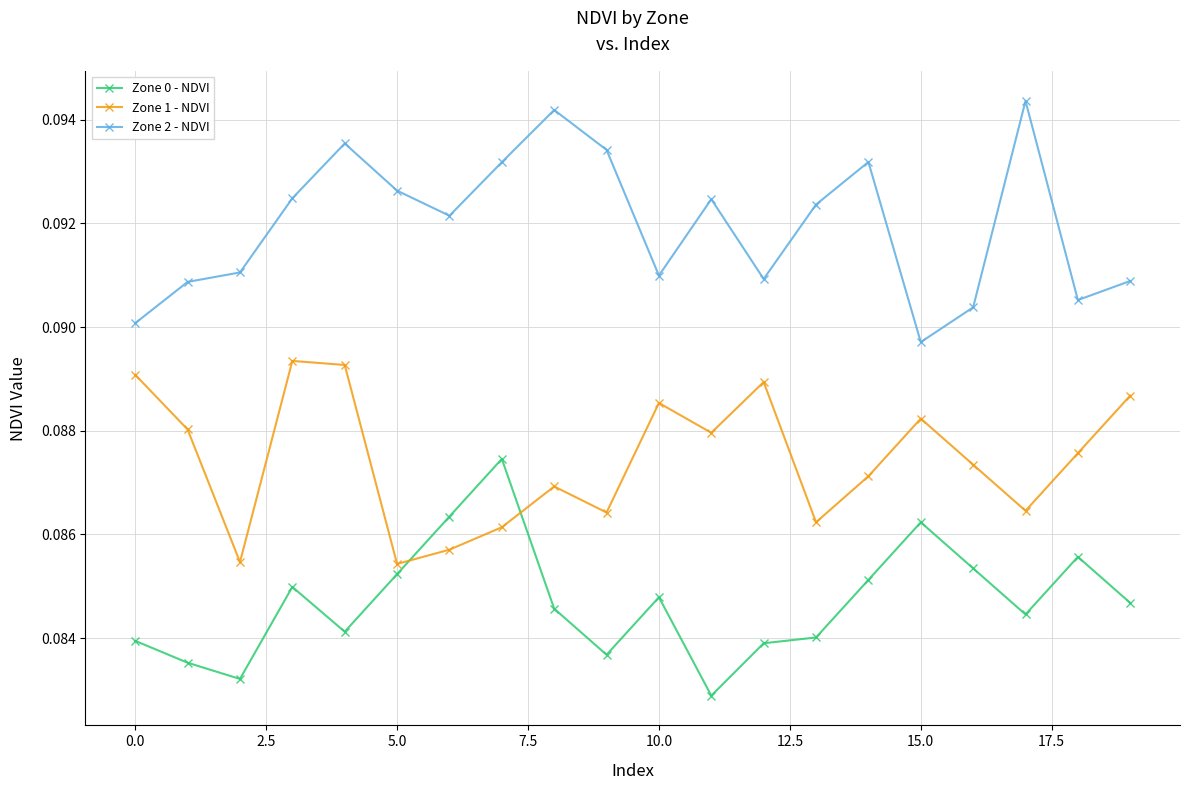

Count the Zone 0 - NDVI values in the range 0 to 1.

20